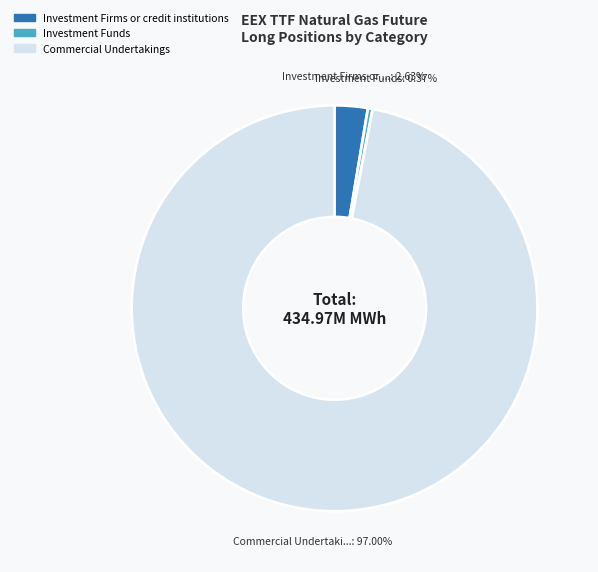

How many segments does this pie chart have?

3